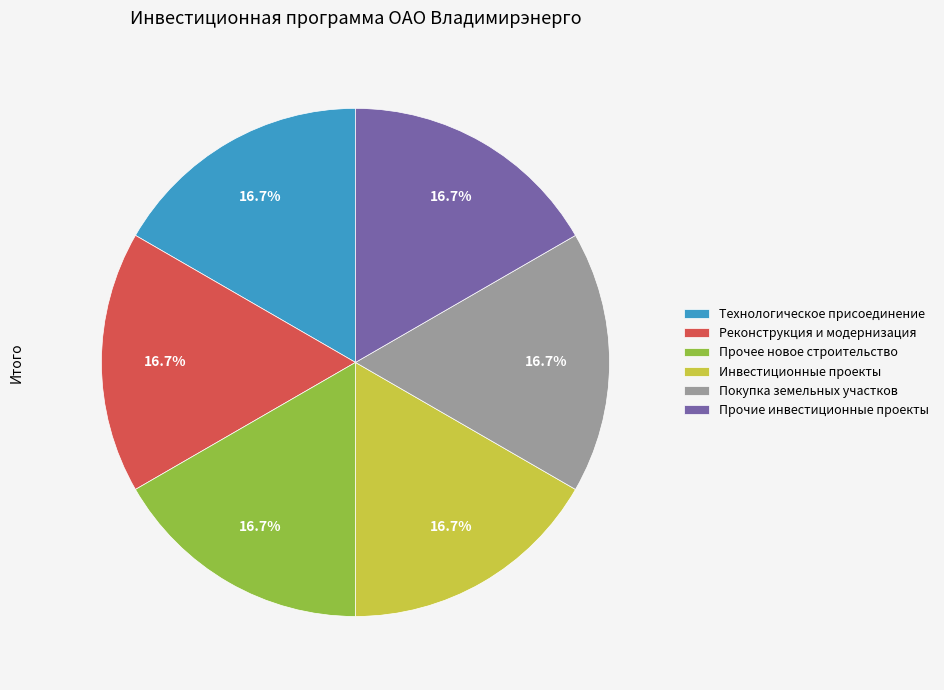

How many slices are in this pie chart?

6